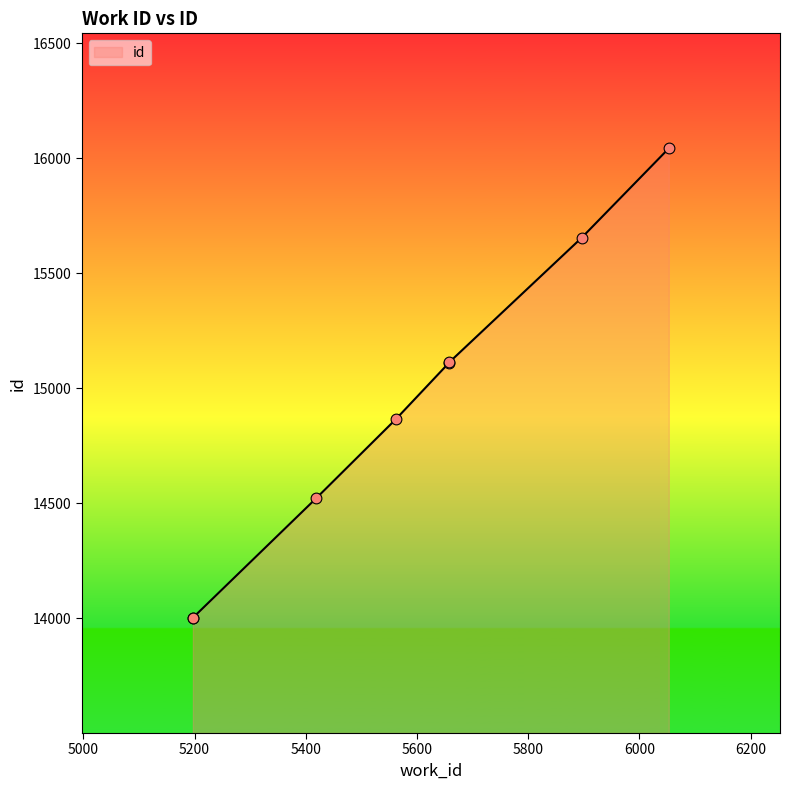

Approximately how many times larger is the value at 5197 compared to 5419?

1.0